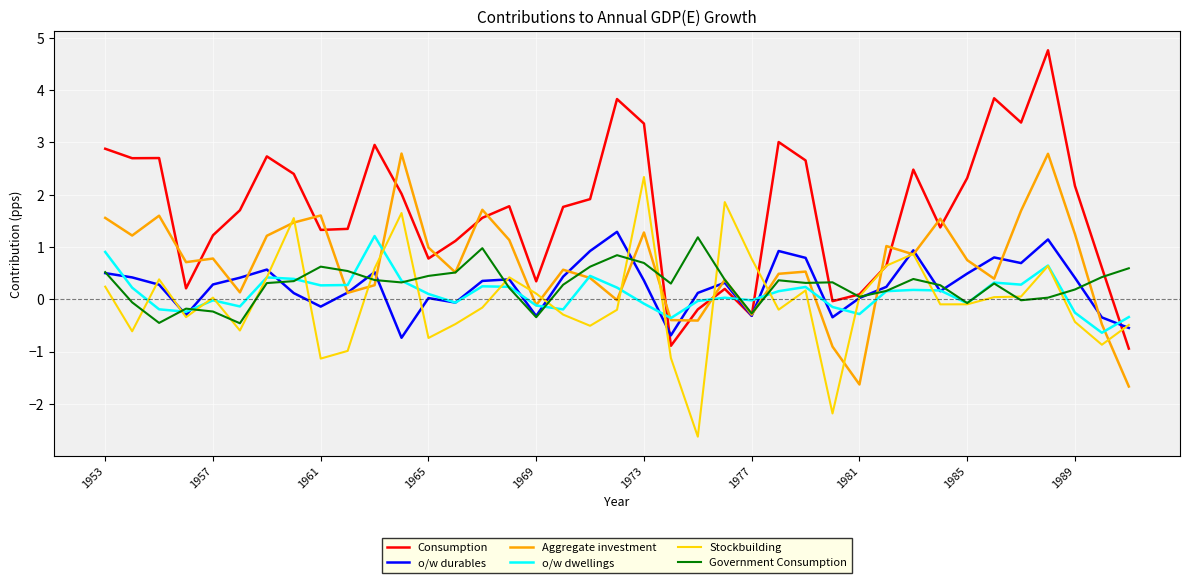

Which series has the largest total across all categories?

Consumption